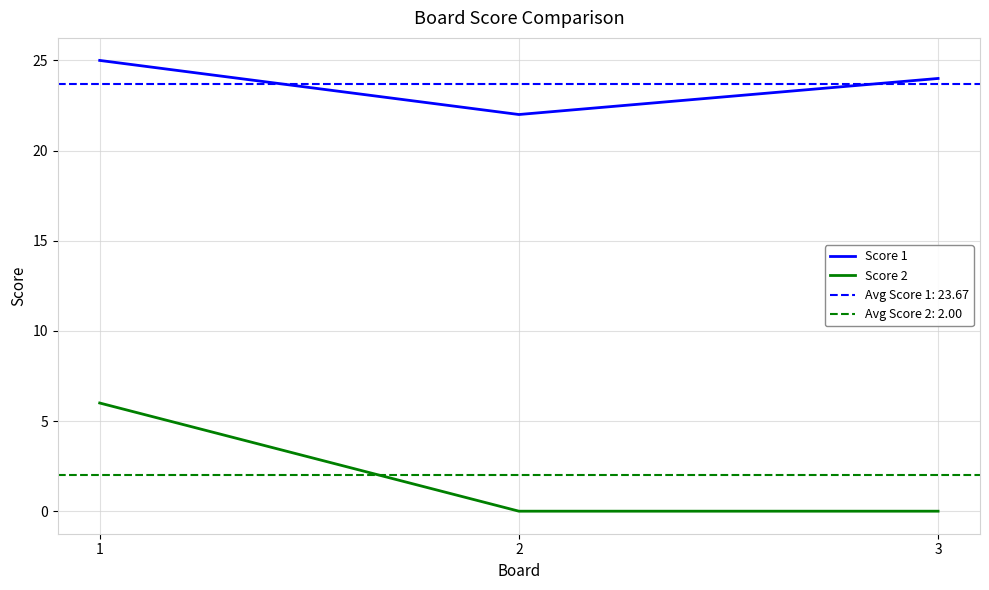

True or false: Score 2 has a value of -3 at 2.

False